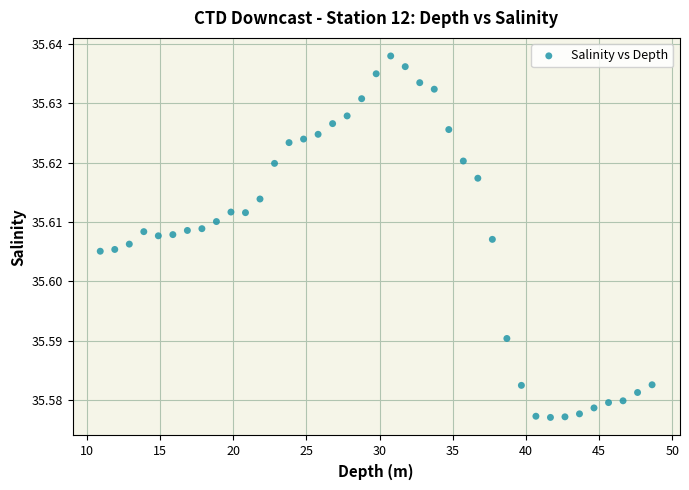

What is the range of X values (max minus min)?

37.7